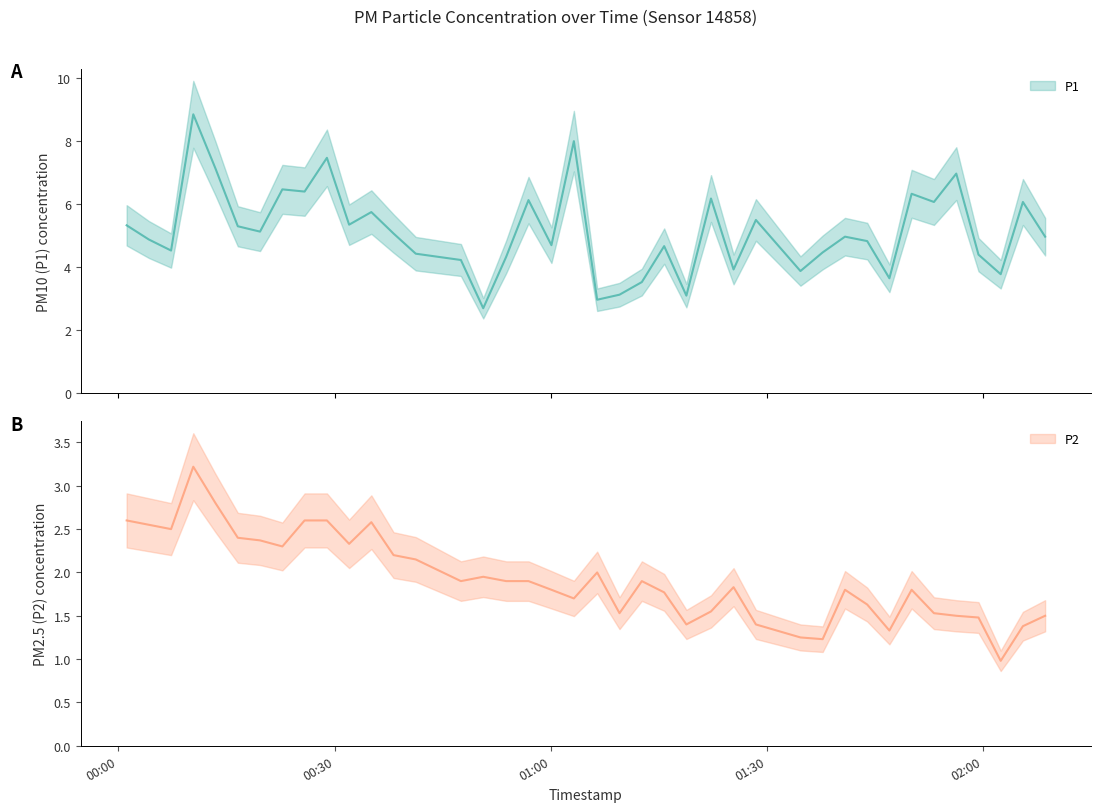

List the series in order of their peak value, highest first.

P1, P2